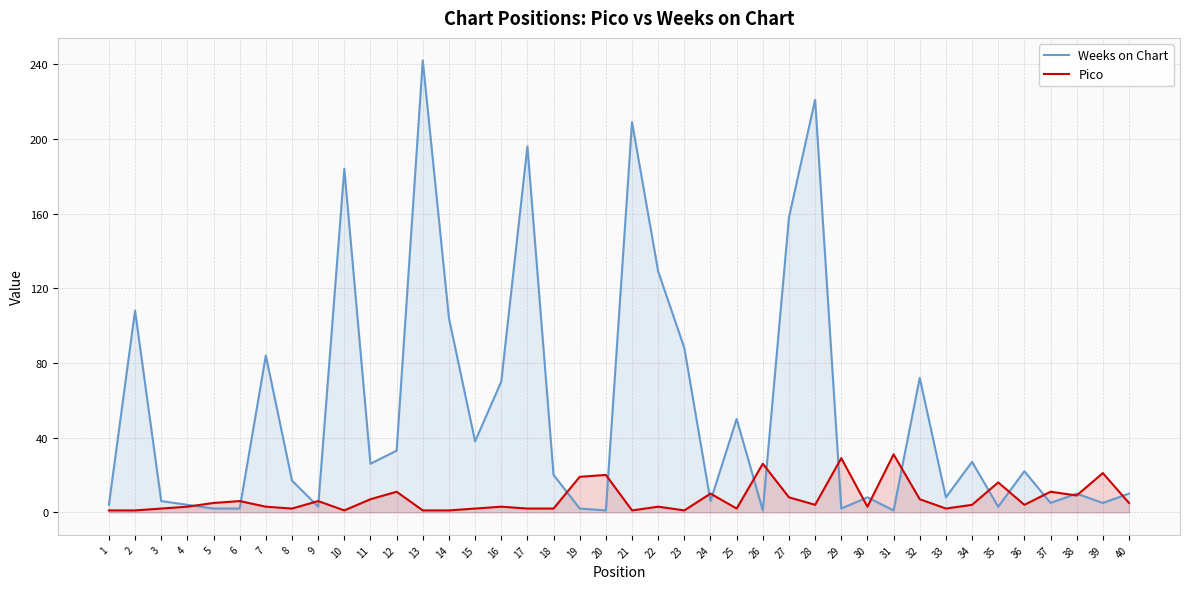

At how many categories does at least one series exceed 47?

14